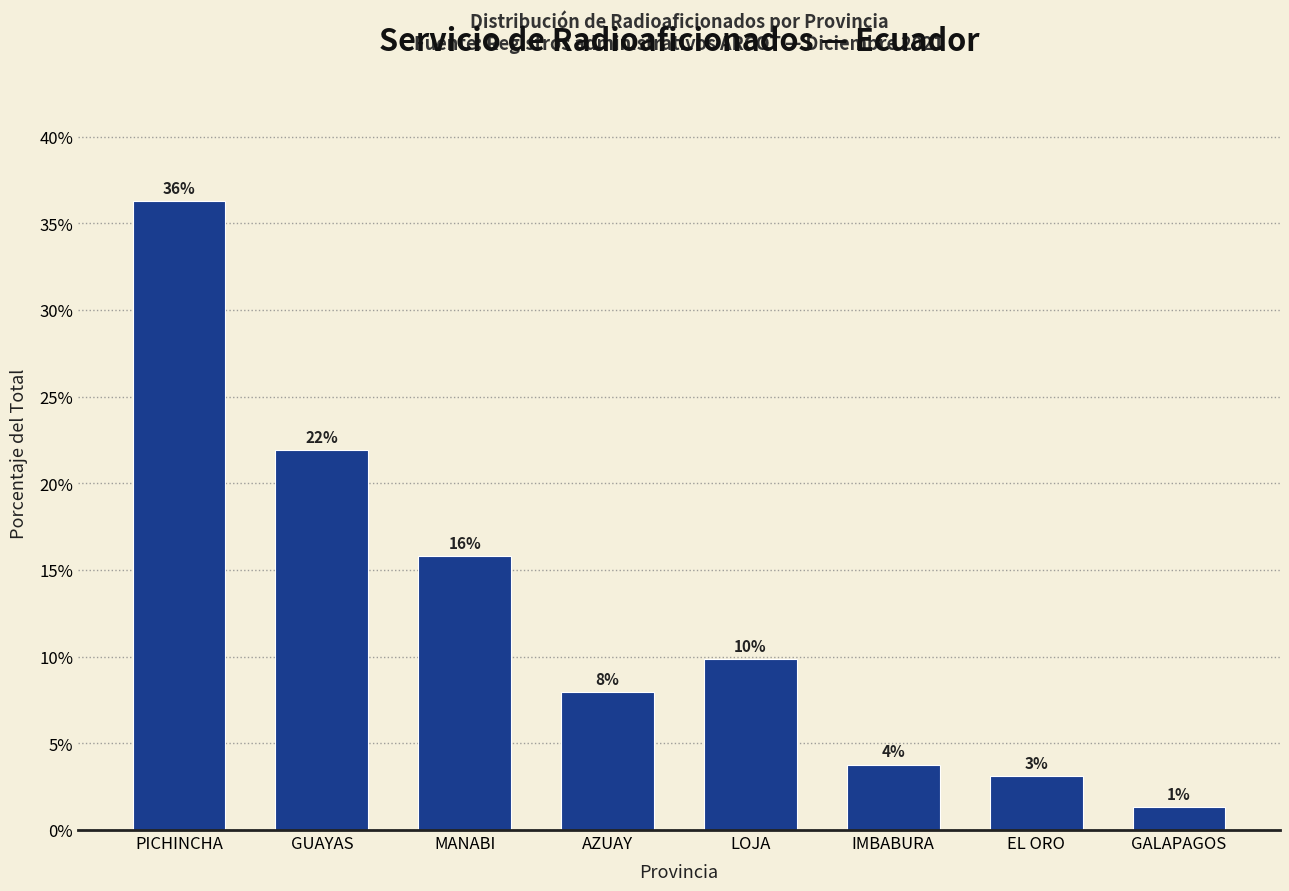

What position from the right is AZUAY?

5